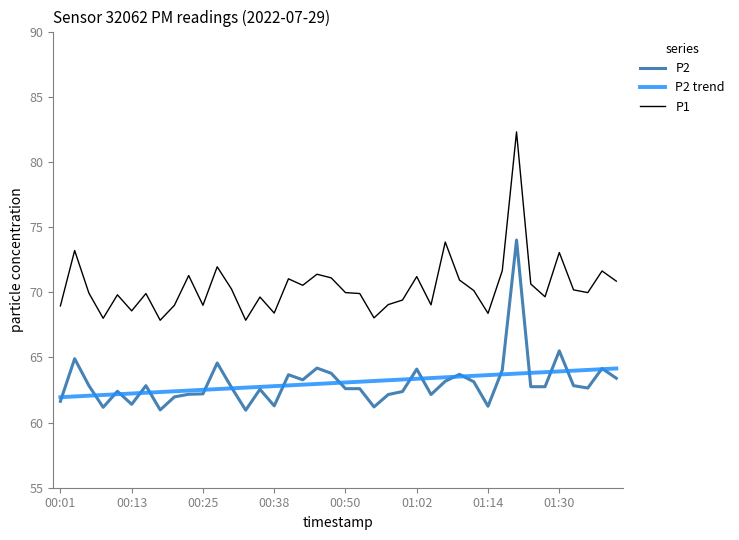

Which series has the largest total across all categories?

P1